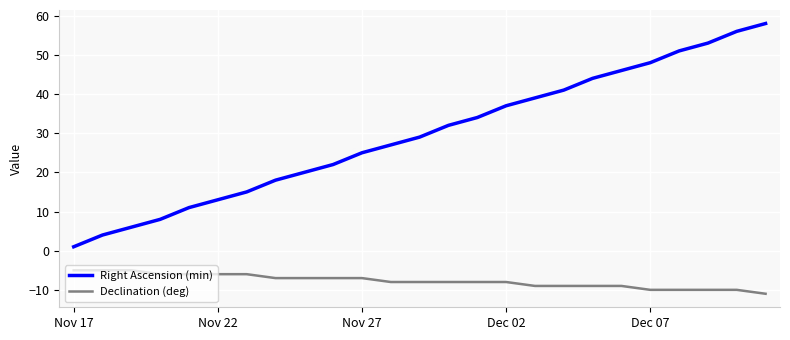

Does the chart display data point markers on the line(s)?

No